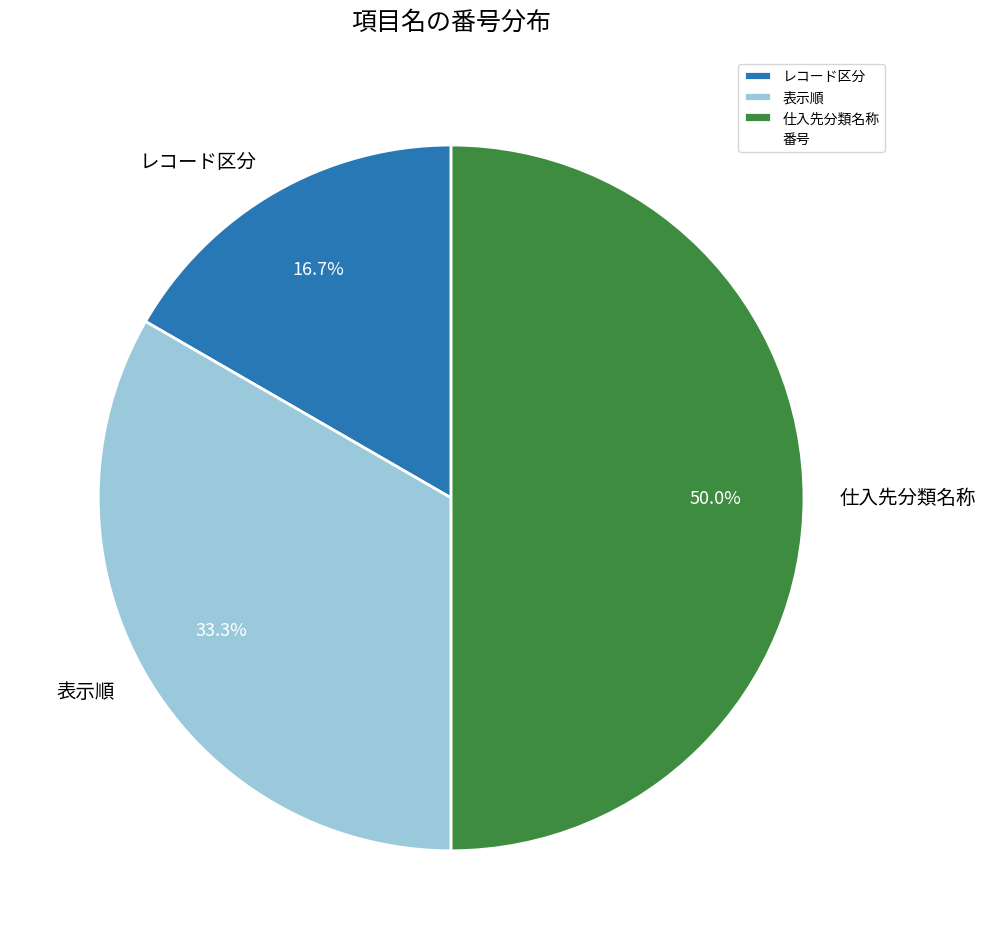

Rank the categories by value from highest to lowest.

仕入先分類名称, 表示順, レコード区分